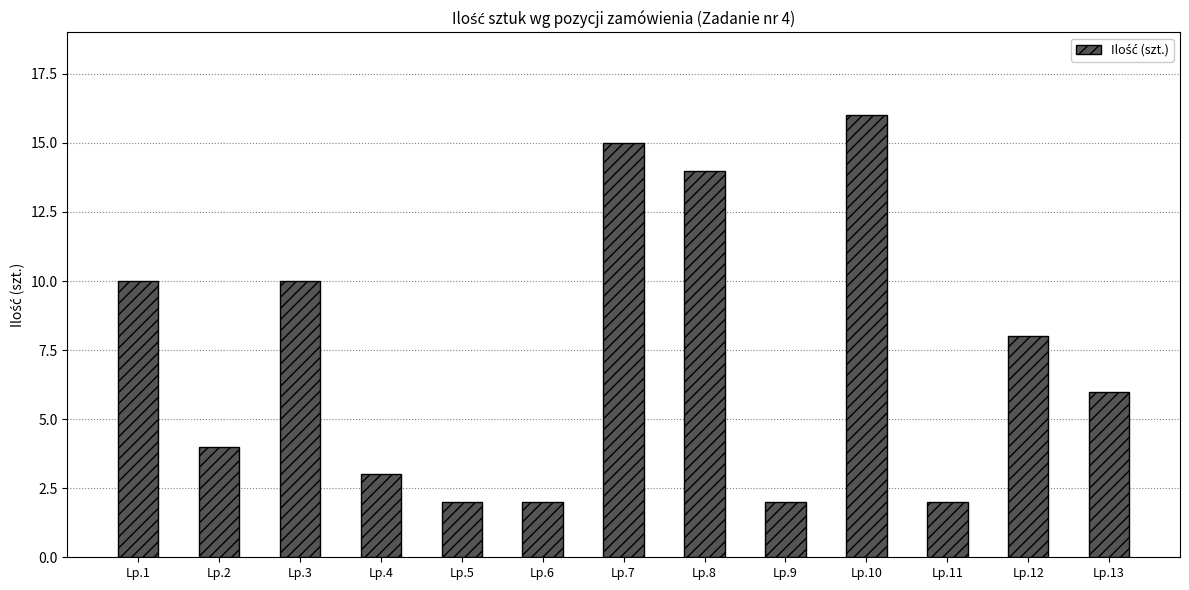

How many data points does each series have?

13